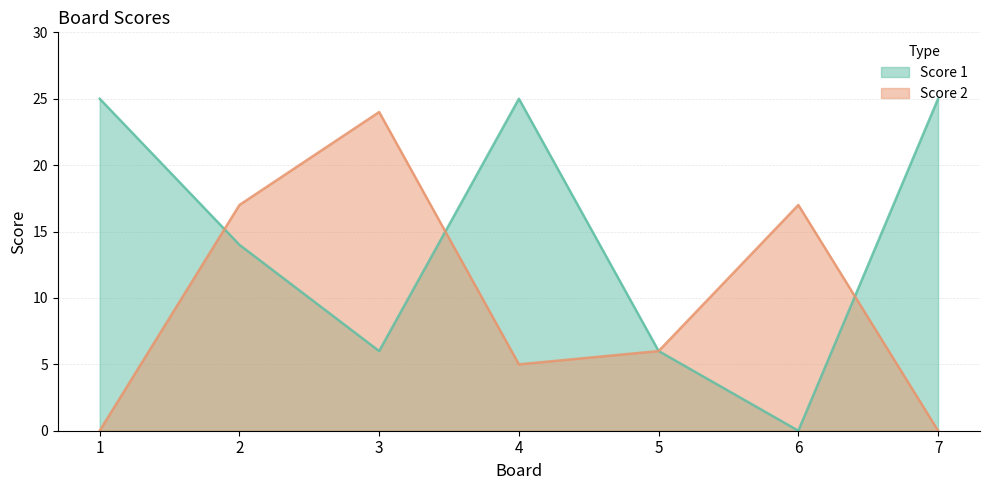

Where is Score 1 nearest to the value 12?

2